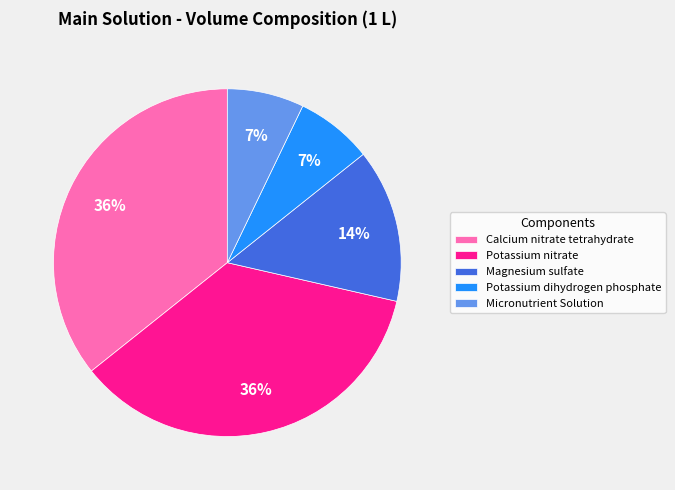

Do Potassium nitrate and Potassium dihydrogen phosphate together represent more than half of the pie?

No